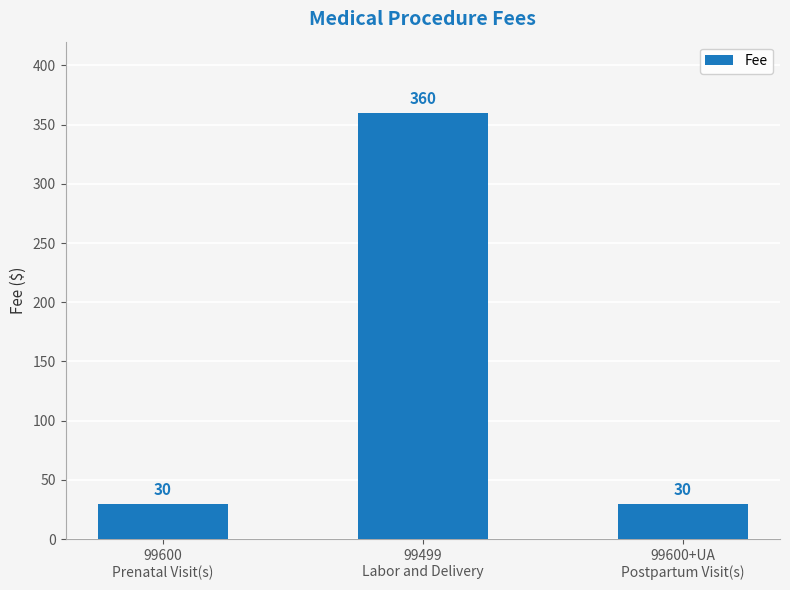

Count the number of categories in the chart.

3